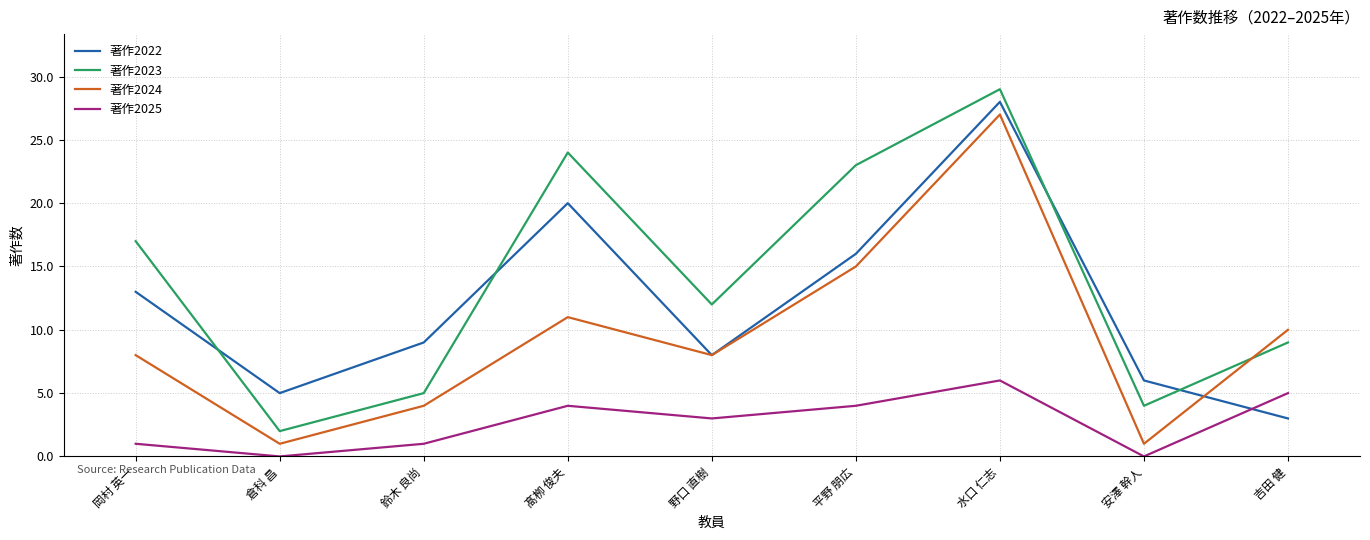

Reading left to right, list all the values displayed in this chart.

著作2022: 岡村 英一=13	倉科 昌=5	鈴木 良尚=9	髙栁 俊夫=20	野口 直樹=8	平野 朋広=16	水口 仁志=28	安澤 幹人=6	吉田 健=3
著作2023: 岡村 英一=17	倉科 昌=2	鈴木 良尚=5	髙栁 俊夫=24	野口 直樹=12	平野 朋広=23	水口 仁志=29	安澤 幹人=4	吉田 健=9
著作2024: 岡村 英一=8	倉科 昌=1	鈴木 良尚=4	髙栁 俊夫=11	野口 直樹=8	平野 朋広=15	水口 仁志=27	安澤 幹人=1	吉田 健=10
著作2025: 岡村 英一=1	倉科 昌=0	鈴木 良尚=1	髙栁 俊夫=4	野口 直樹=3	平野 朋広=4	水口 仁志=6	安澤 幹人=0	吉田 健=5